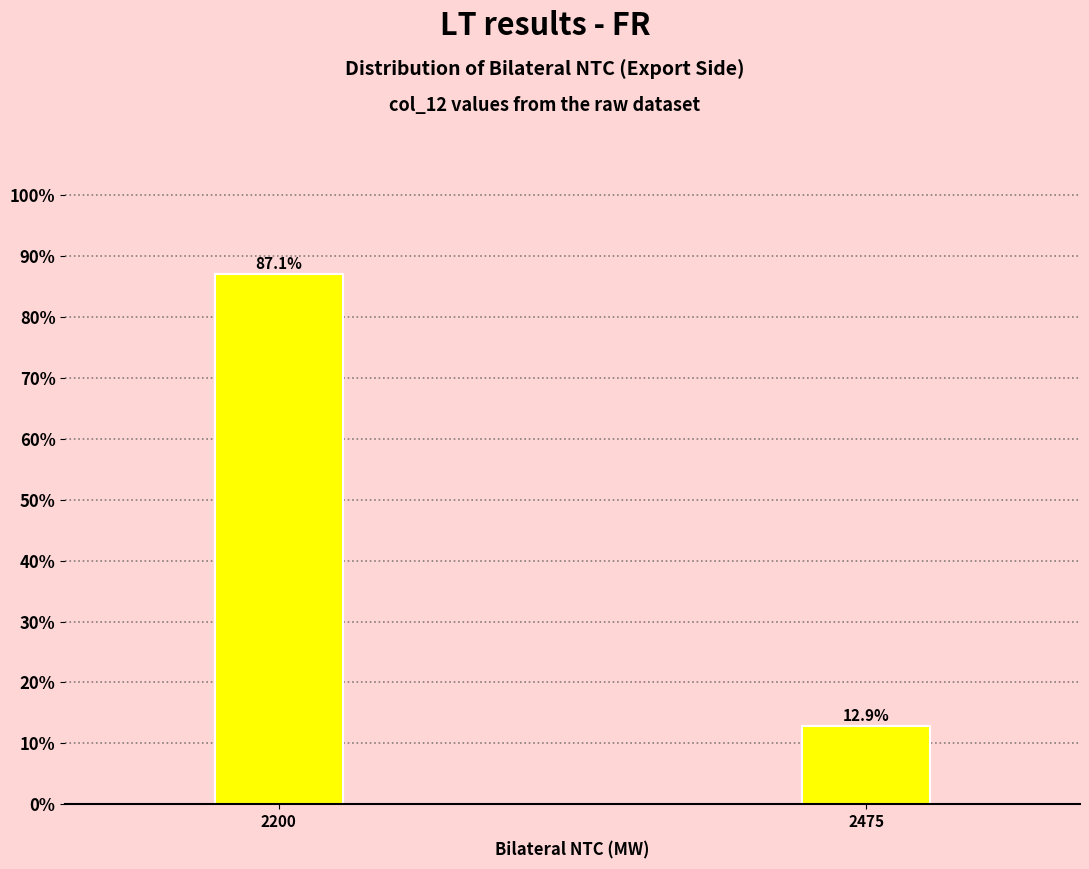

Reading left to right, transcribe all the data shown in this chart.

2200=87.1	2475=12.9